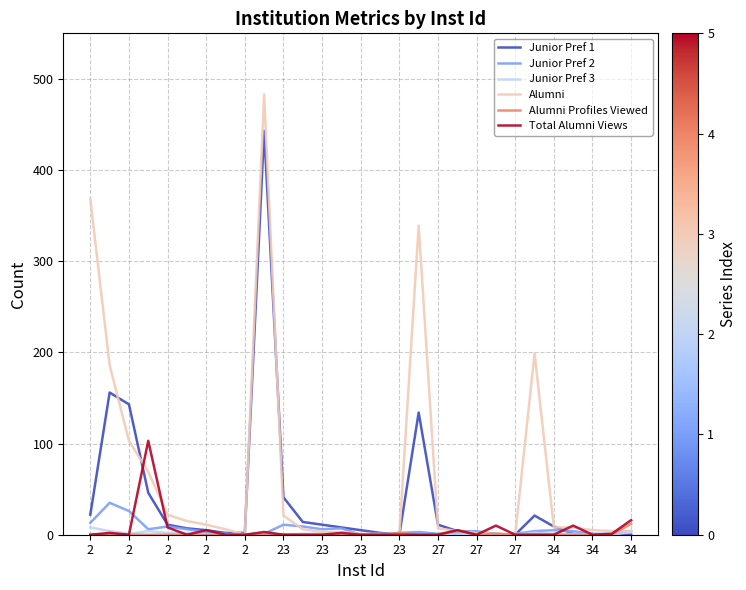

Which series has the largest range (max minus min)?

Alumni